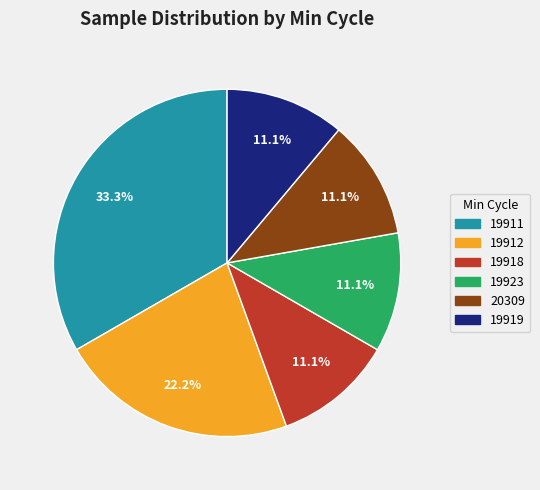

Is the sum of 19912 and 19923 greater than half?

No